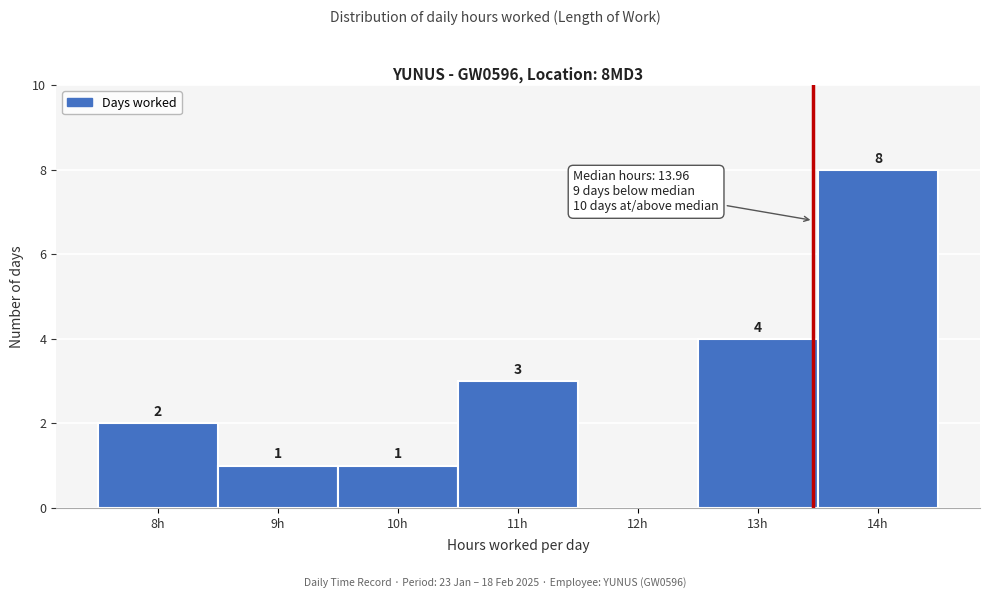

Reading left to right, what are all the values shown in this chart?

8h=2	9h=1	10h=1	11h=3	12h=0	13h=4	14h=8